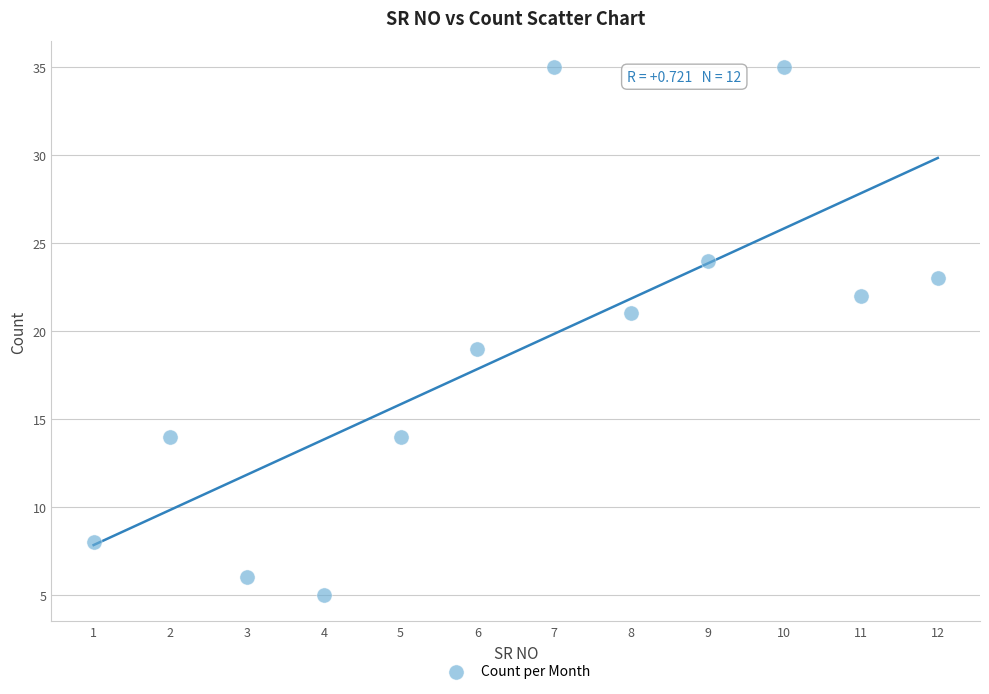

What is the range of Y values (max minus min)?

30